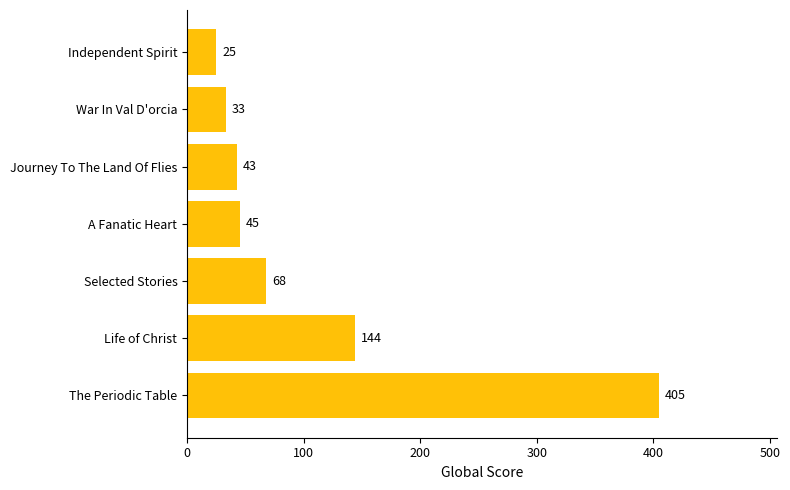

How many bars are there in total?

7